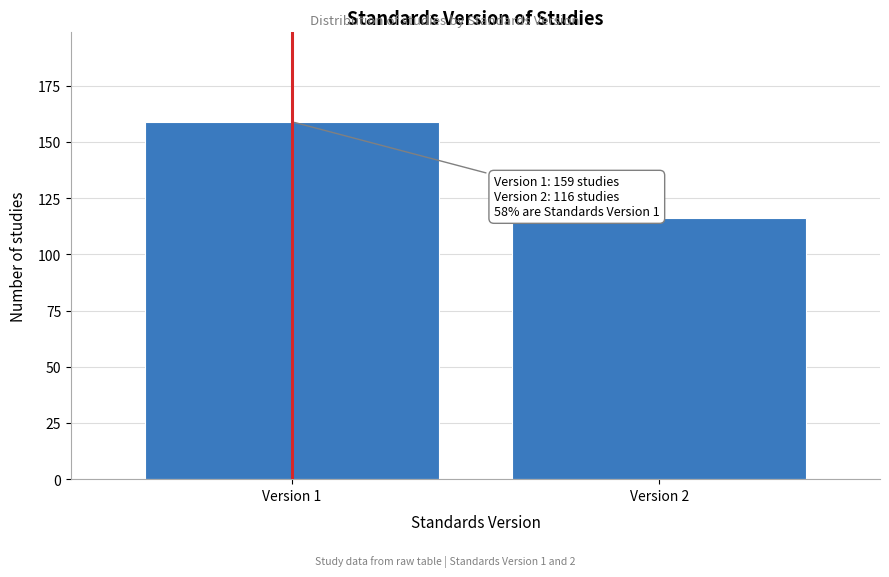

Reading right to left, what are all the values shown in this chart?

Version 2=116	Version 1=159